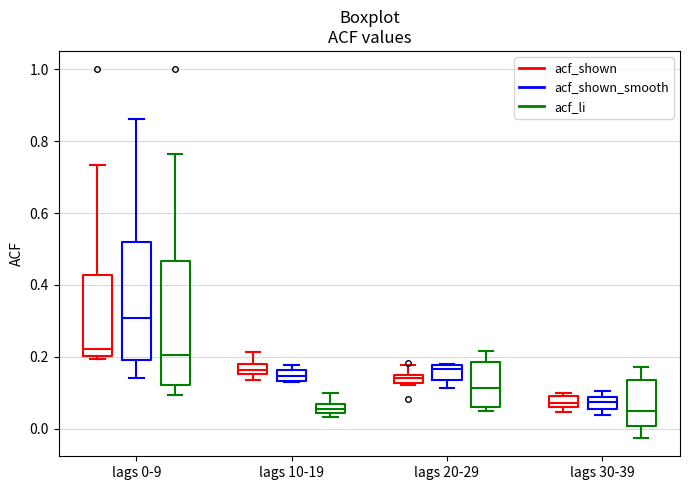

Where is the lower edge of the box for lags 10-19 (acf_shown) on the y-axis? The values are not printed on the chart, so give them approximately, as read against the axis.

0.16